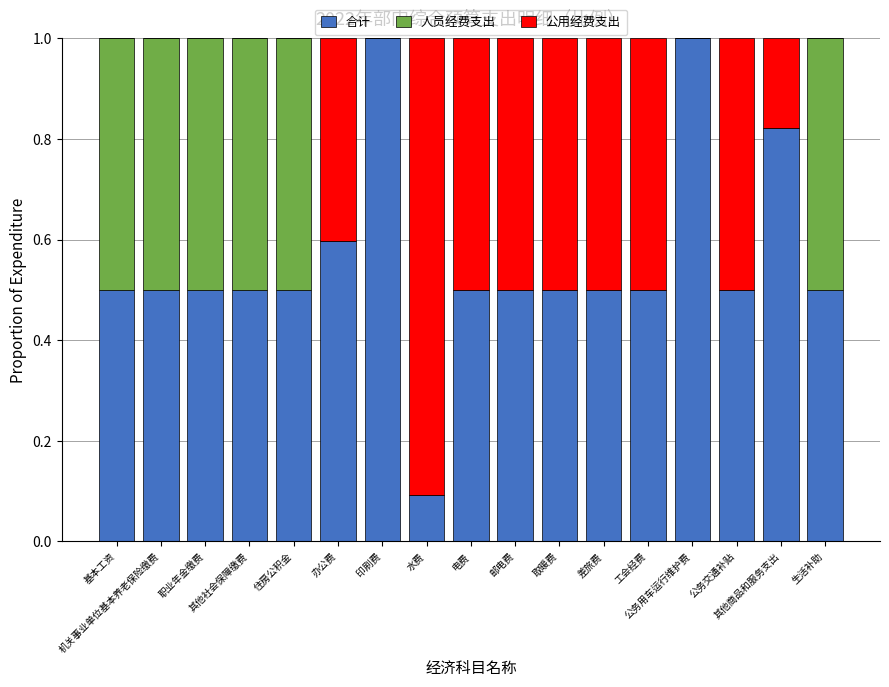

What is the maximum value for 合计?

1.0